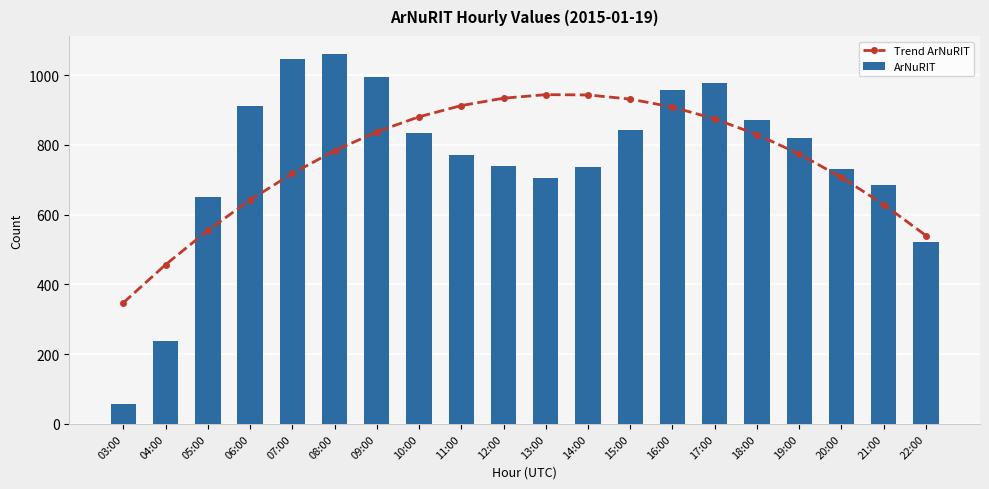

What position from the right is 19:00?

4